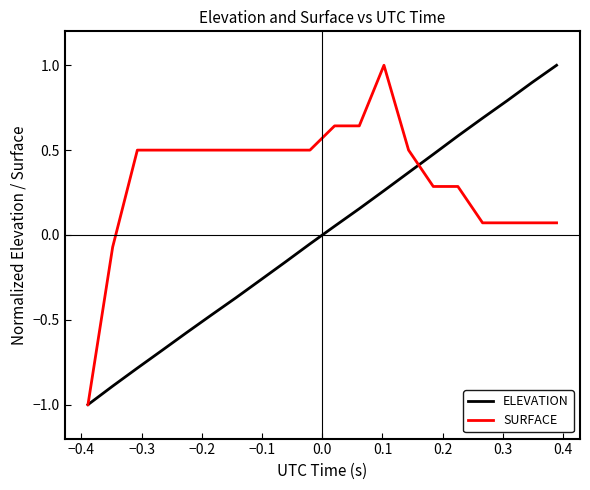

How many values in SURFACE are above zero?

18